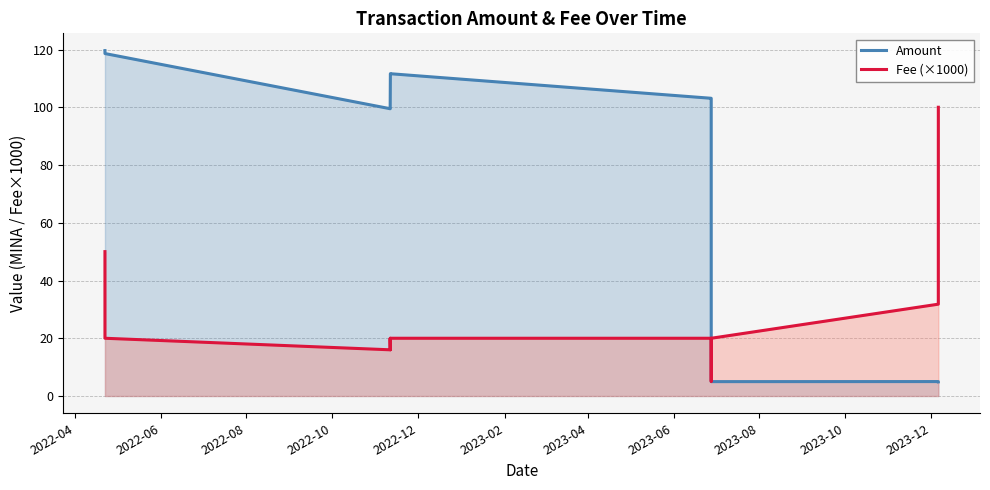

Does the chart have visible grid lines?

Yes